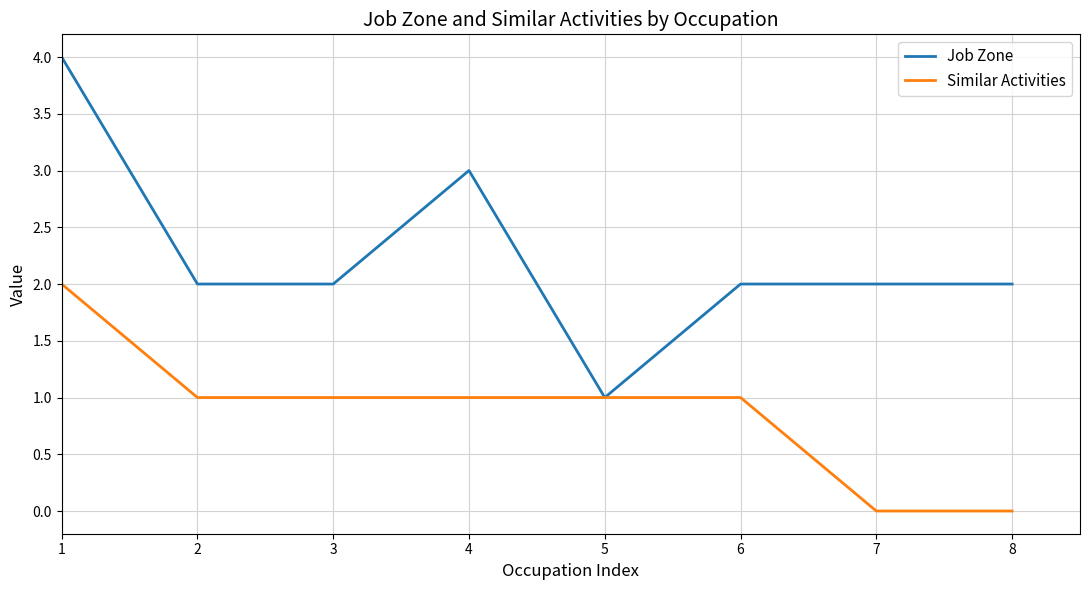

What is the difference between the Job Zone values at 4 and 6?

1